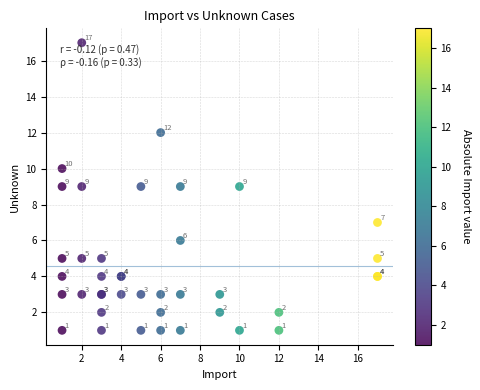

What Y value in the scatter plot is closest to 9?

9